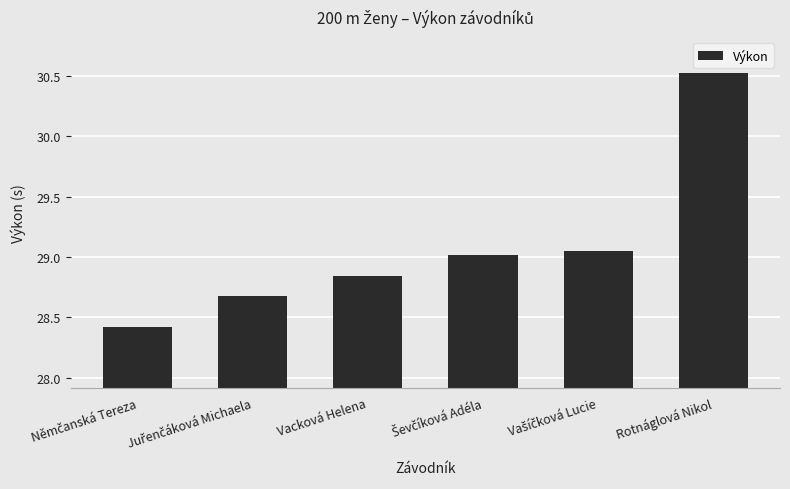

What is the difference between the second highest and second lowest values?

0.4